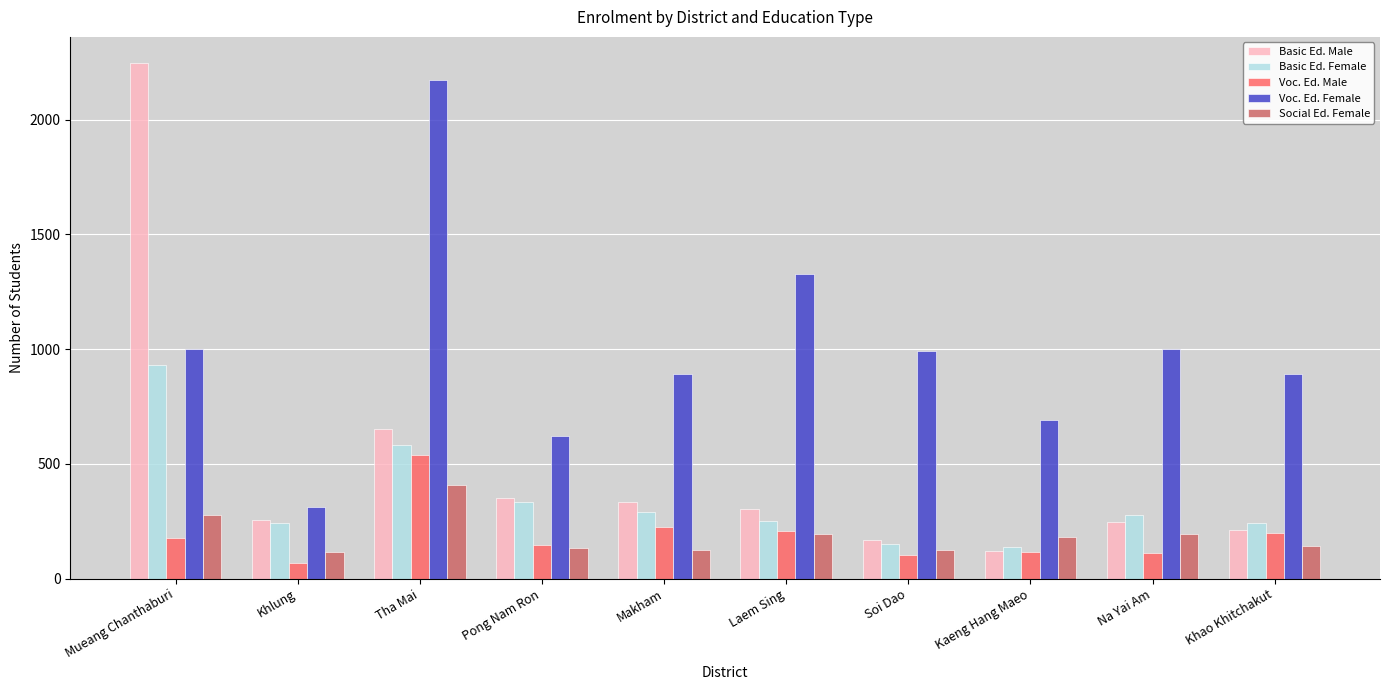

True or false: Voc. Ed. Female has a value of 1001 at Na Yai Am.

True